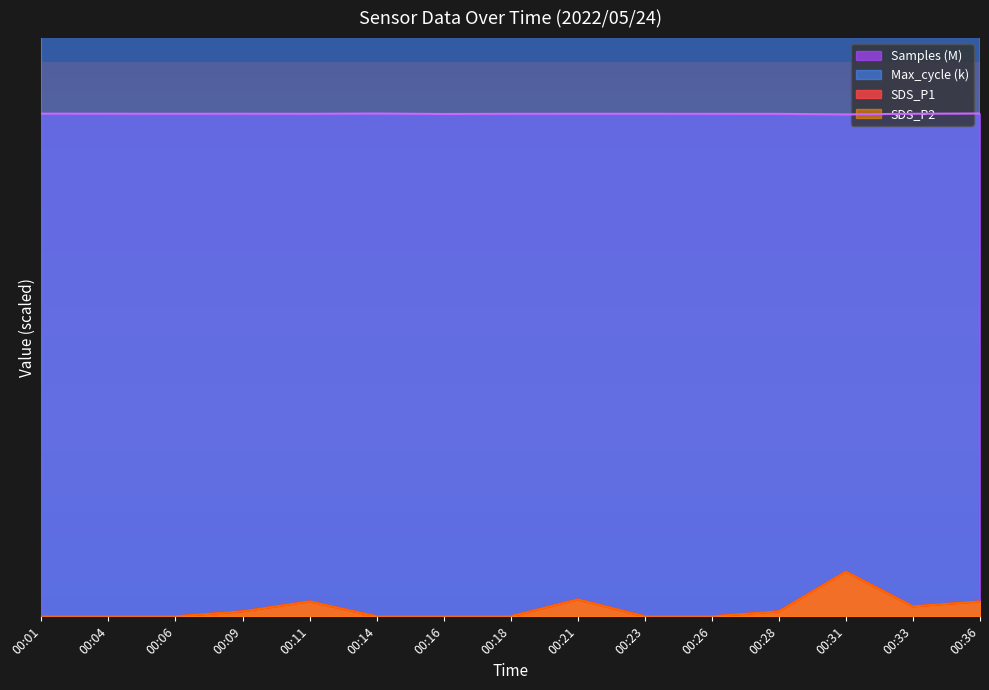

What is the sum of the SDS_P2 values at 00:31 and 00:11?

0.6